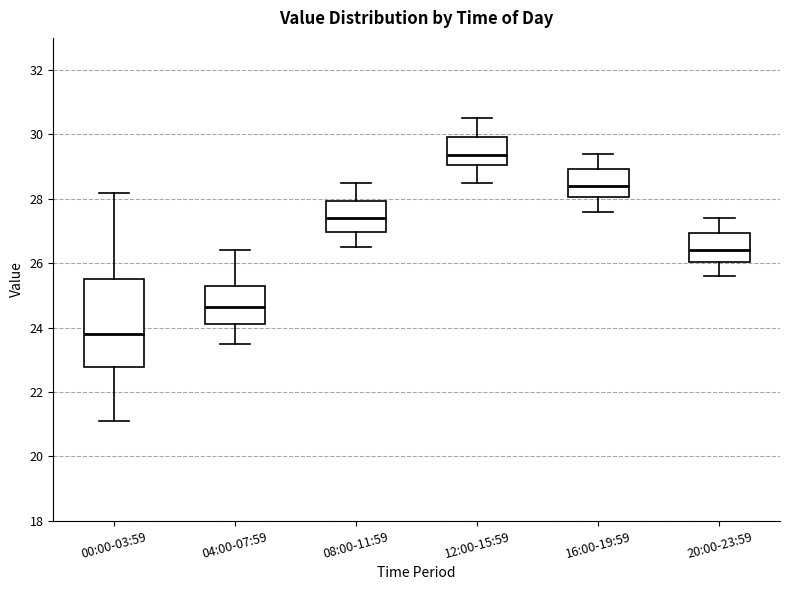

Where is the upper edge of the box for 00:00-03:59 on the y-axis? The values are not printed on the chart, so give them approximately, as read against the axis.

25.6